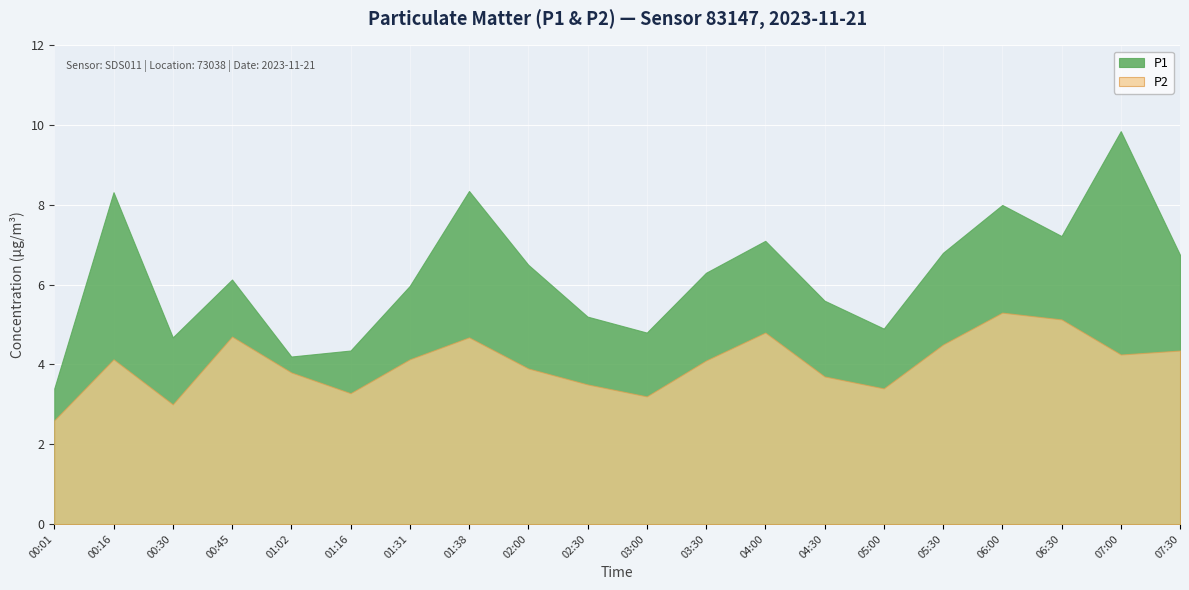

What are all the series names shown in the legend?

P1, P2